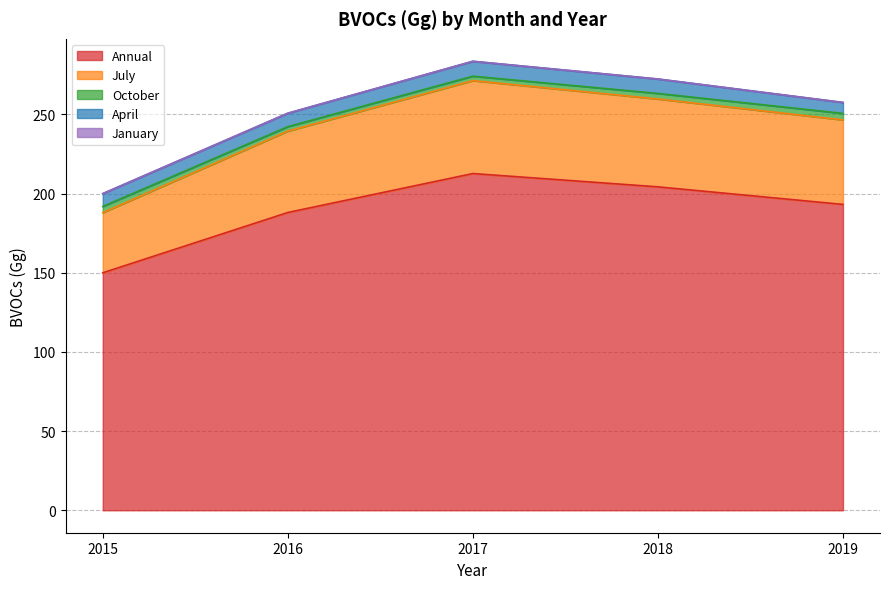

Is it true that January equals 0.0 at 2016?

True